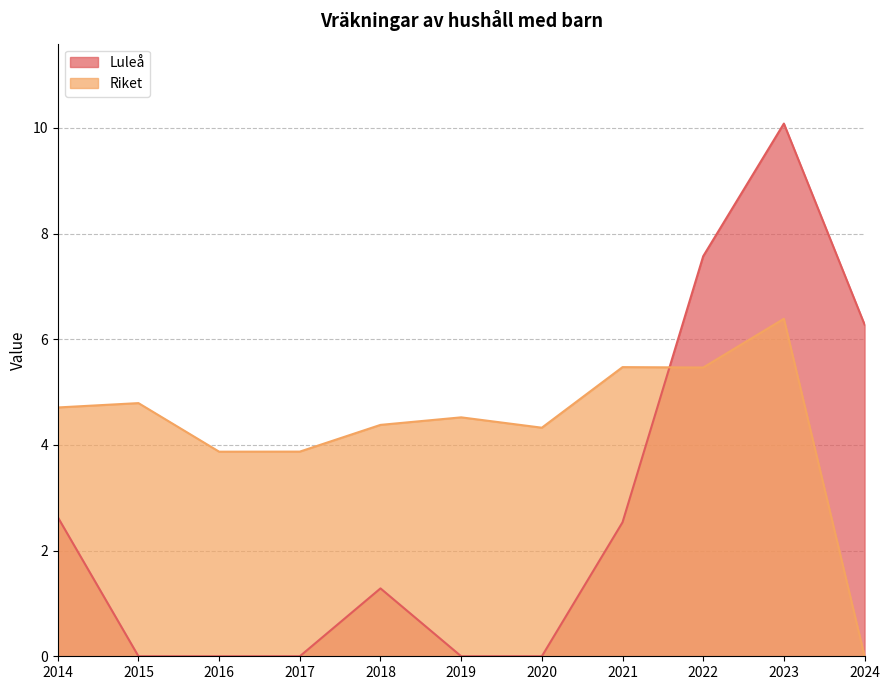

What is the average value of the Riket series?

4.3